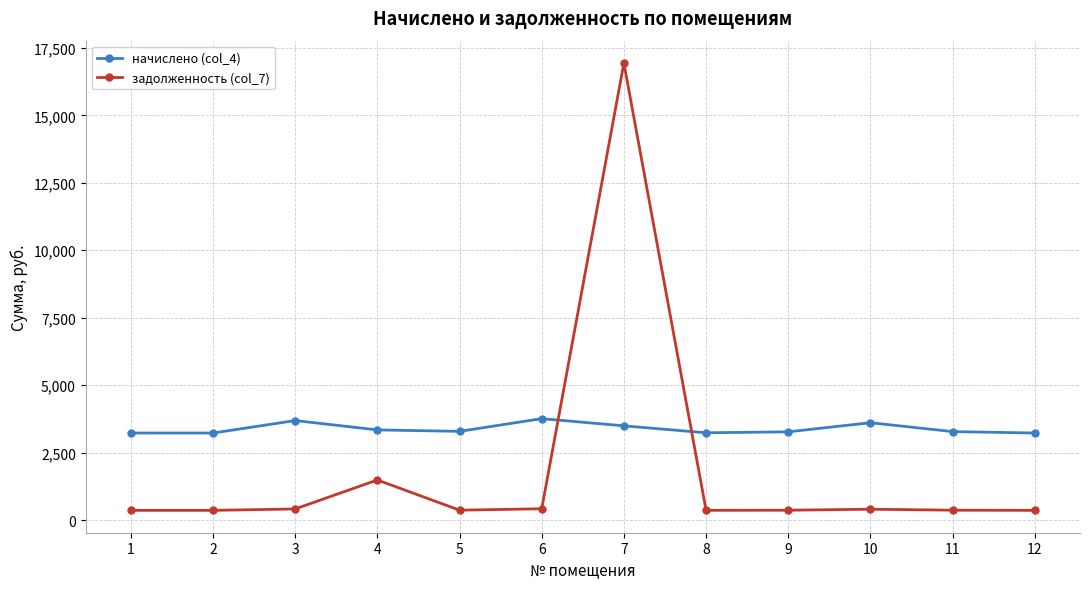

Which series ends up on top after the final intersection of задолженность (col_7) and начислено (col_4)?

начислено (col_4)